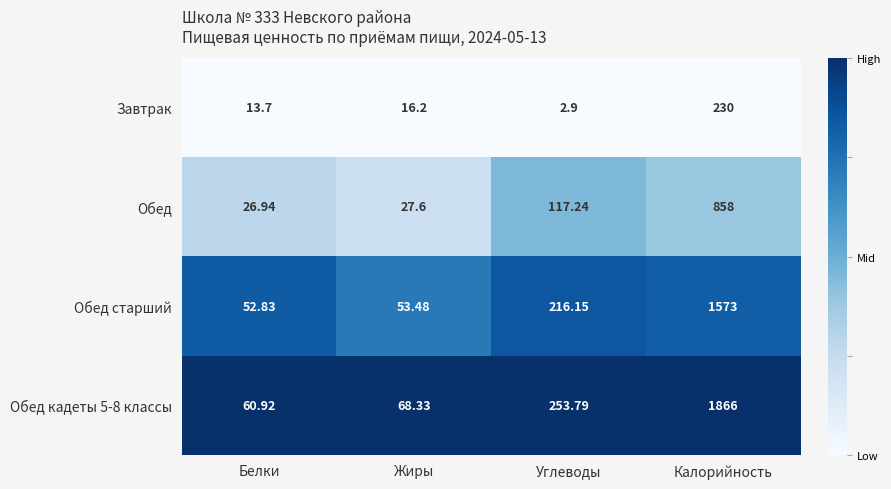

Where does the Обед series first go above 117?

Углеводы